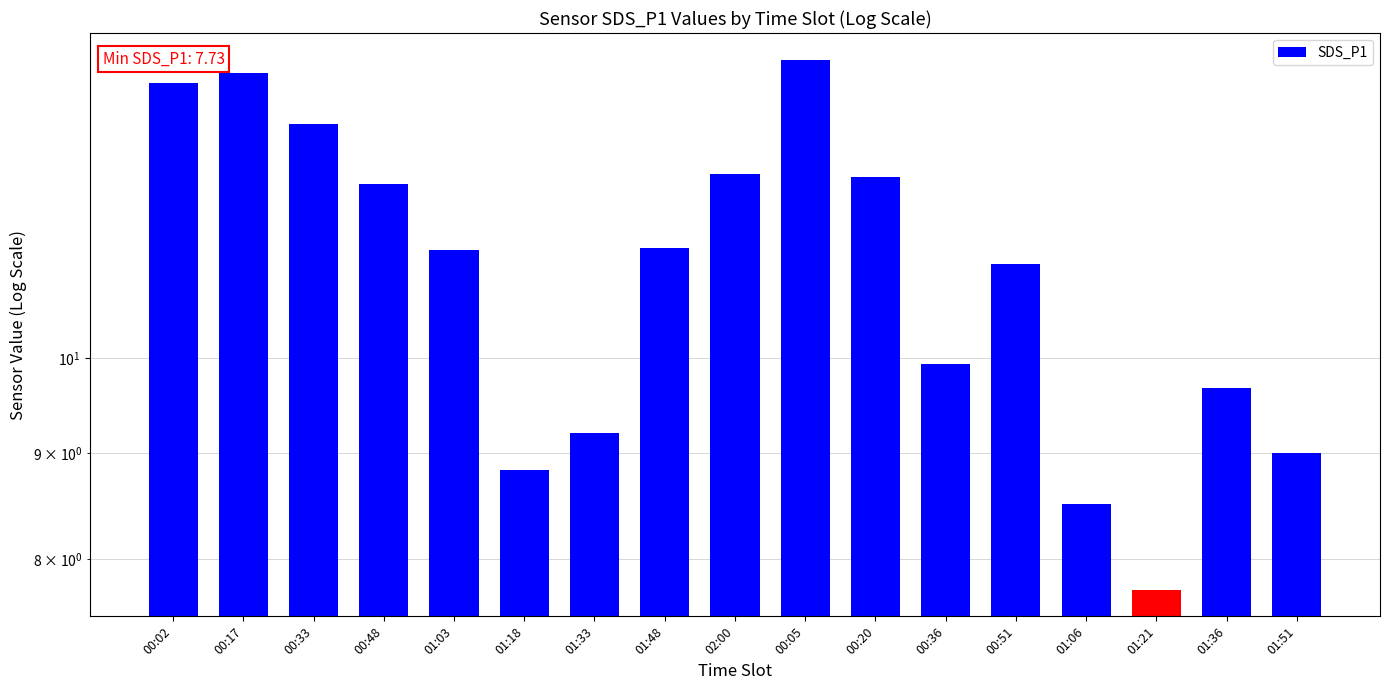

List the labels in order of value, smallest first.

01:21, 01:06, 01:18, 01:51, 01:33, 01:36, 00:36, 00:51, 01:03, 01:48, 00:48, 00:20, 02:00, 00:33, 00:02, 00:17, 00:05